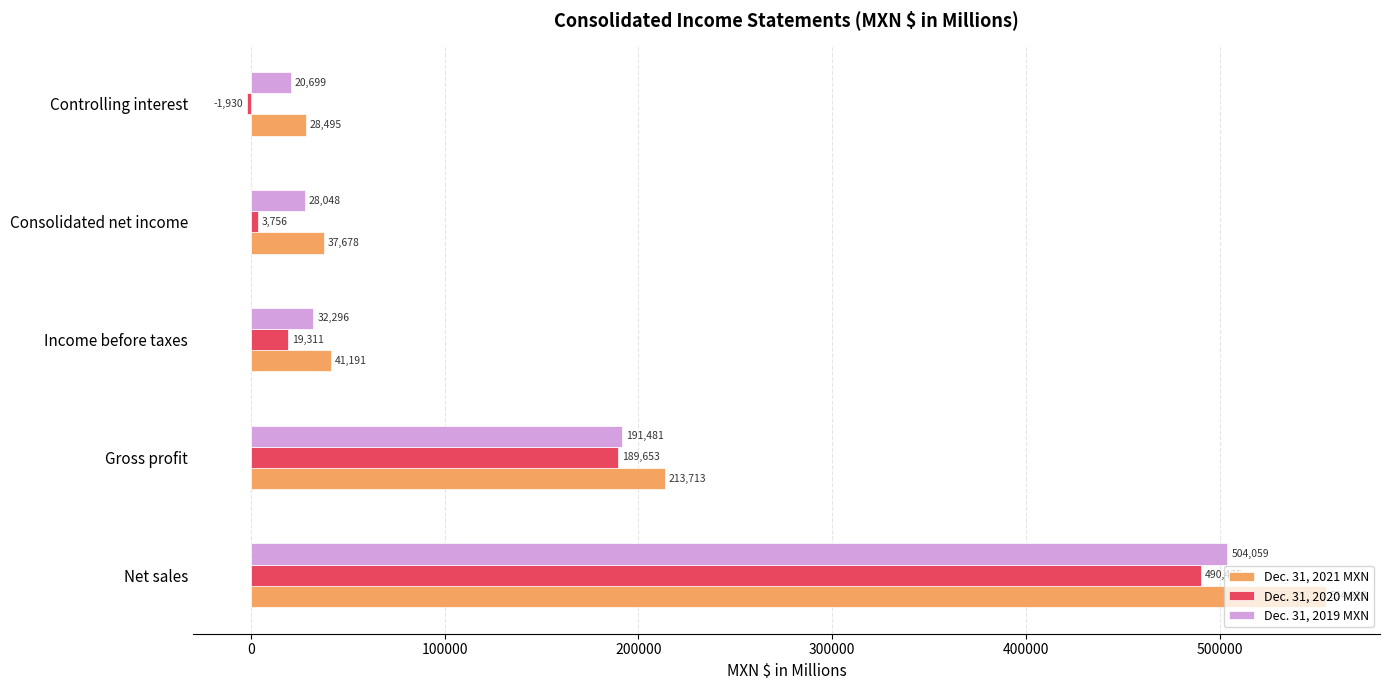

Which category has the highest value across all series?

Net sales